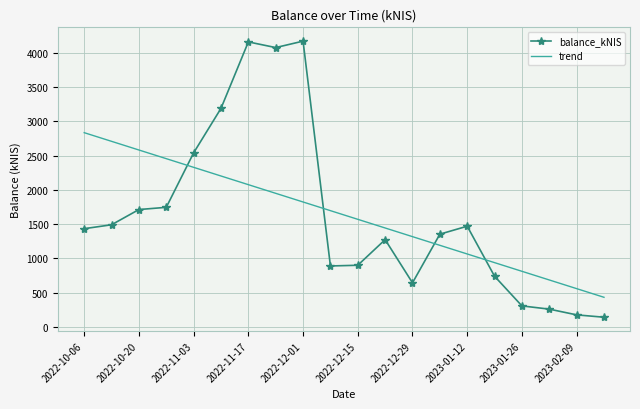

What is the difference between the maximum and minimum values in the balance_kNIS series?

4031.8